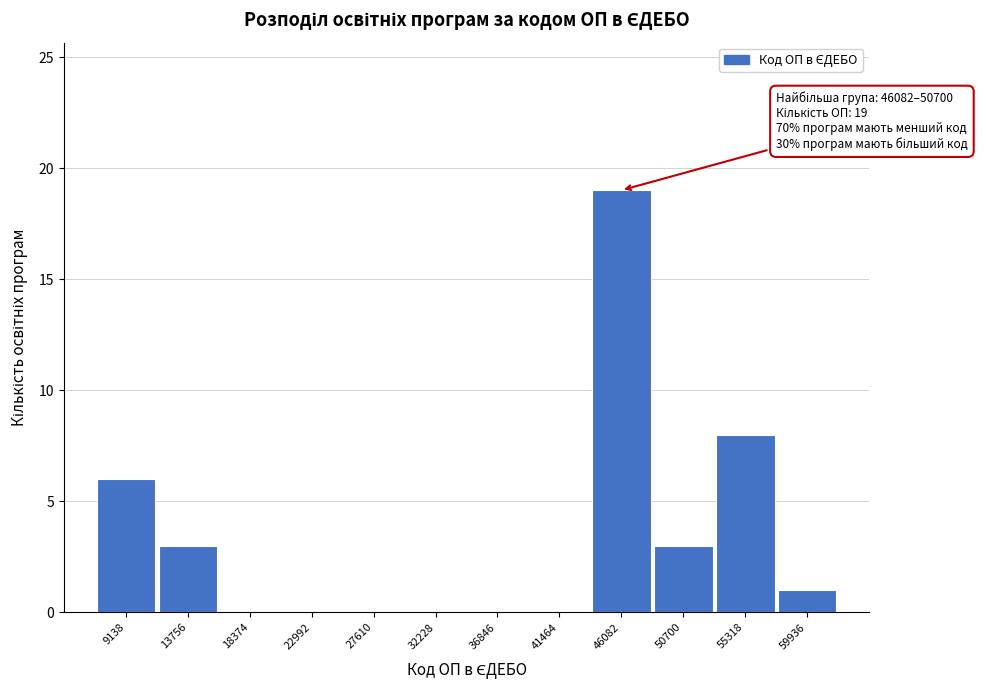

Reading left to right, transcribe all the data shown in this chart.

9138=6	13756=3	18374=0	22992=0	27610=0	32228=0	36846=0	41464=0	46082=19	50700=3	55318=8	59936=1